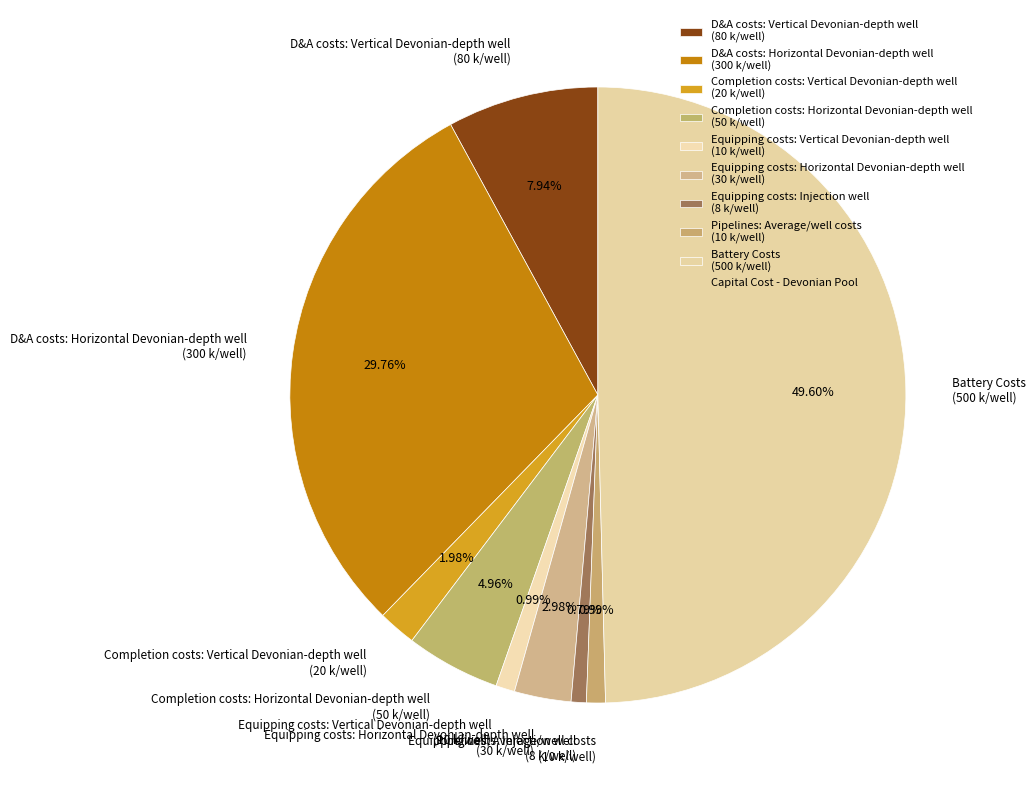

To the nearest percent, what is the difference between the largest and smallest slice percentages?

49%